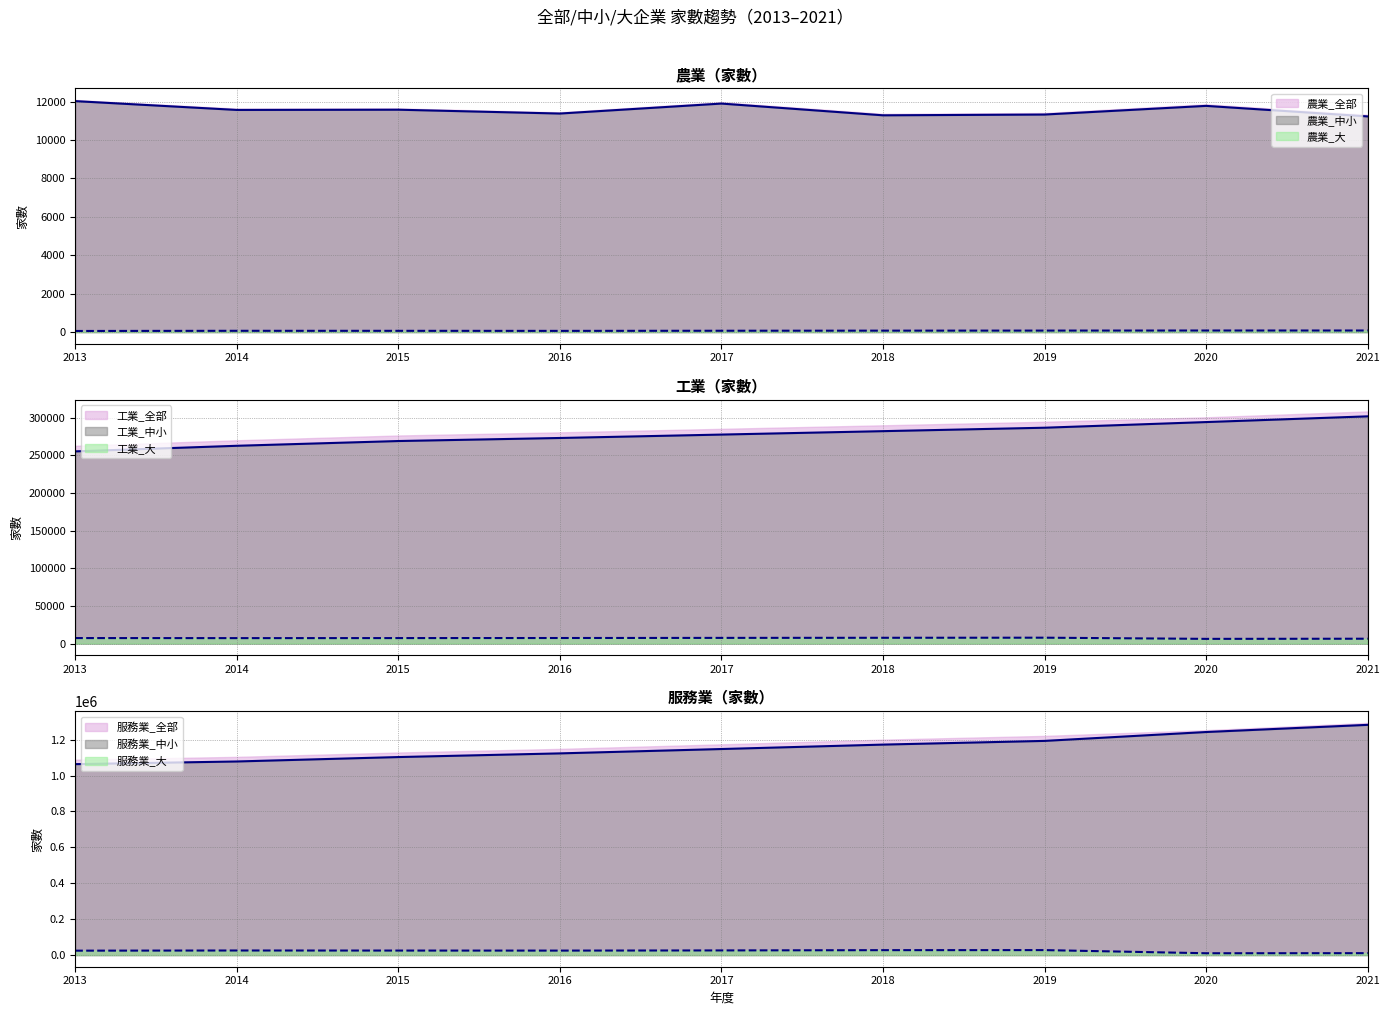

True or false: 工業_大 and 農業_大 cross at least once.

False